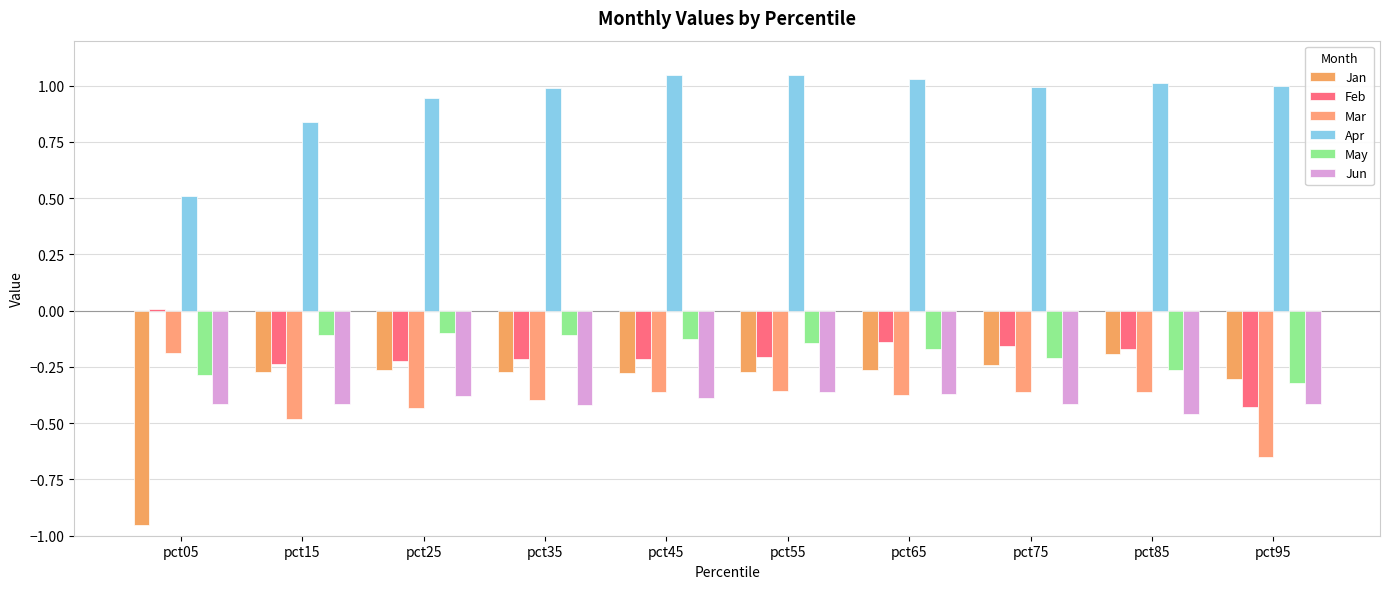

At which label does Apr first exceed 1?

pct45